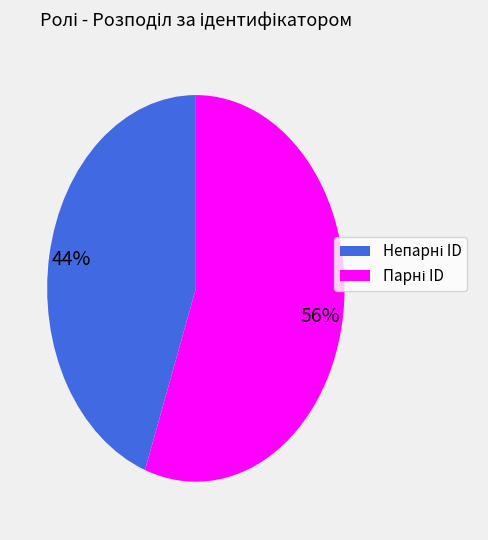

To the nearest percent, what is the average slice percentage?

50%